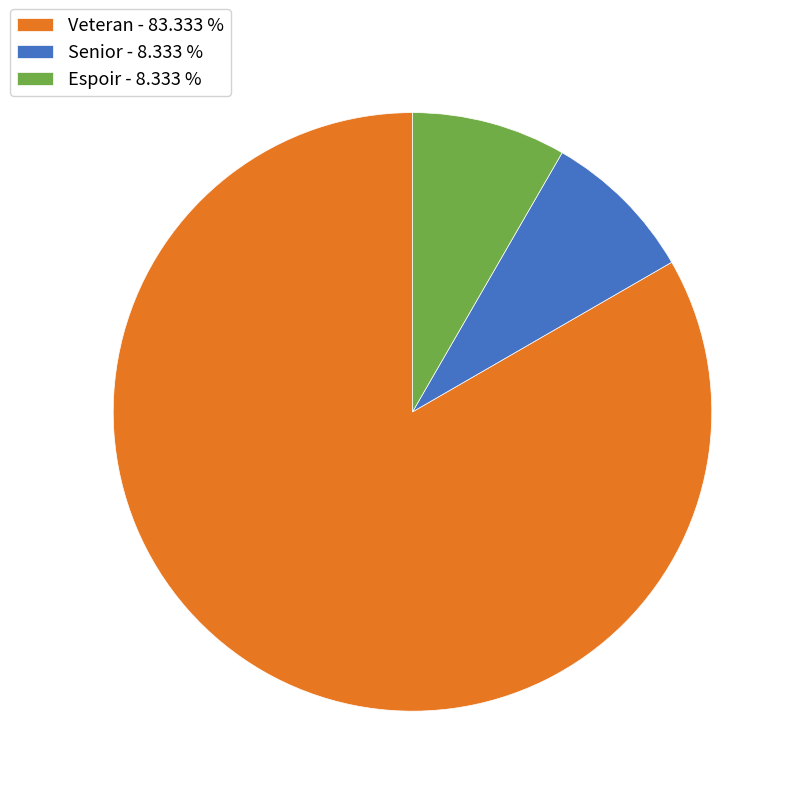

Do Senior - 8.333 % and Espoir - 8.333 % together represent more than half of the pie?

No